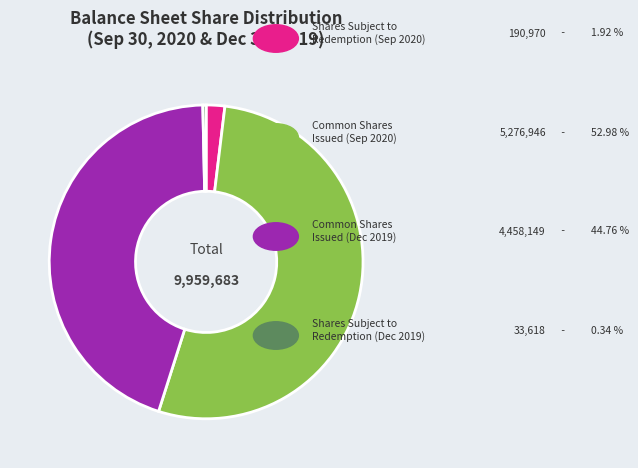

Does any single category account for the majority?

Yes